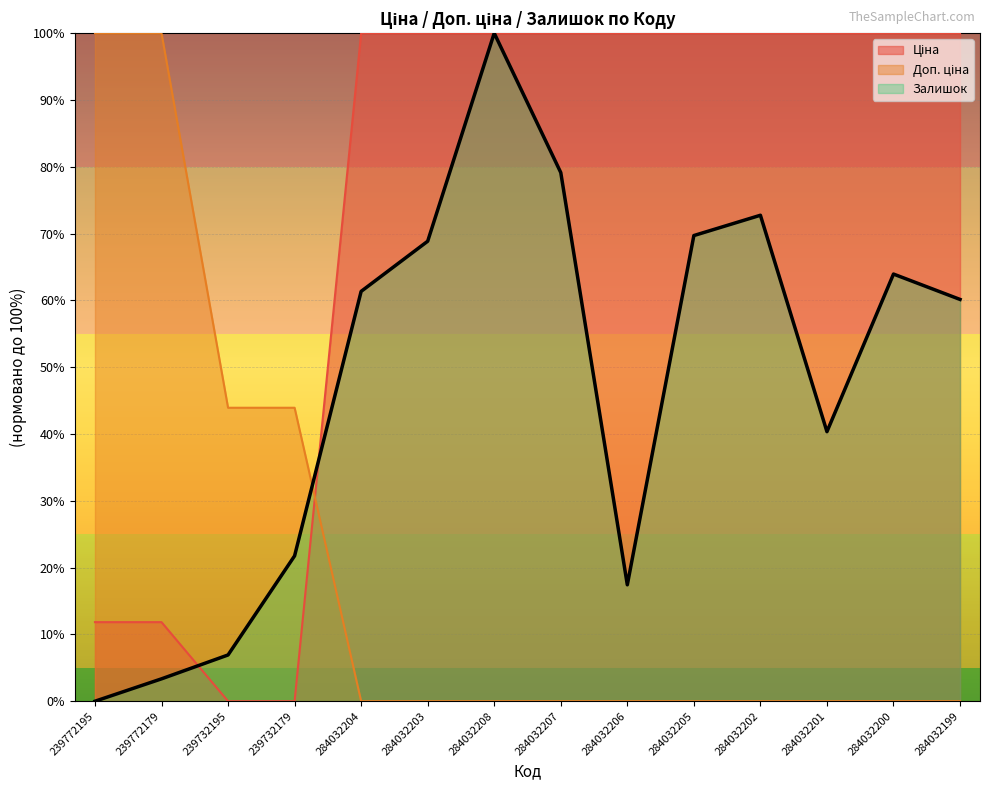

What are all the series names shown in the legend?

Ціна, Доп. ціна, Залишок